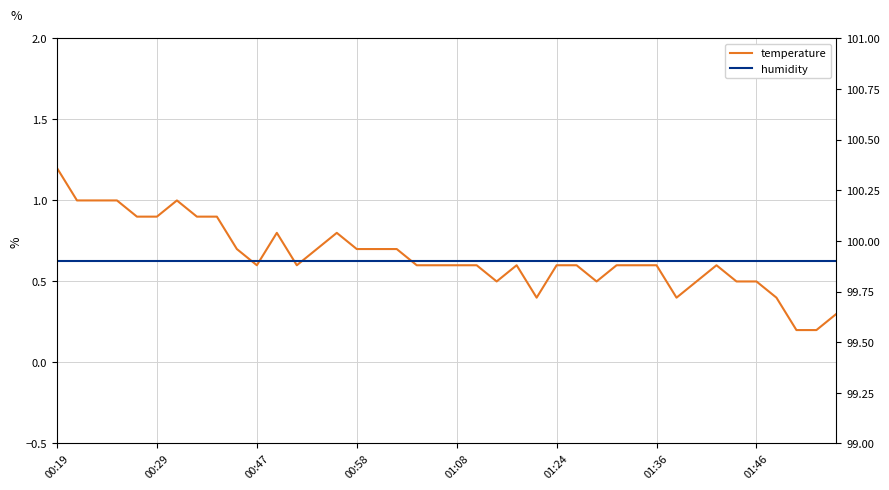

The value of temperature at 01:08 is 0.2. True or false?

False